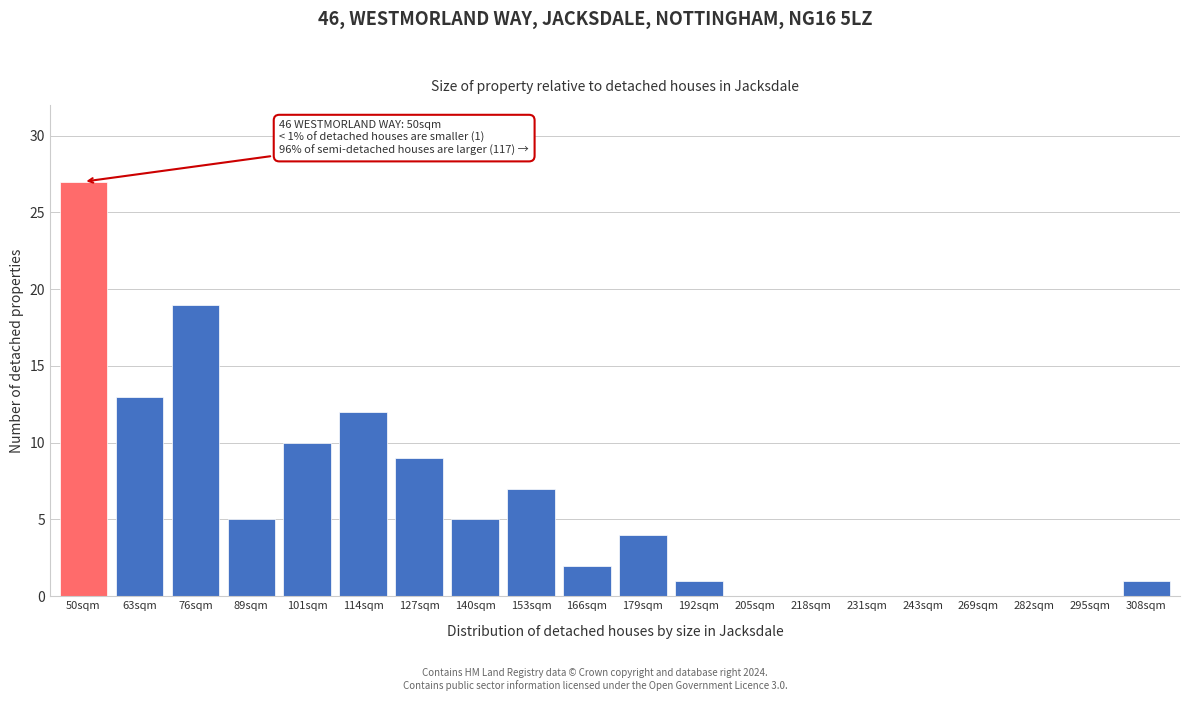

What value does the data have at 63sqm?

13